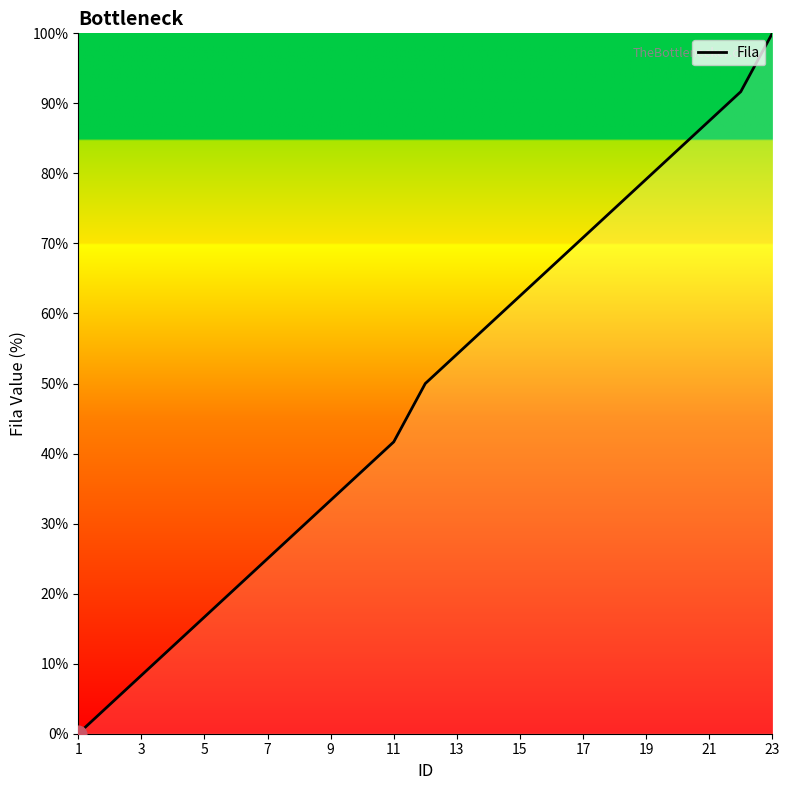

What is the maximum value shown in the chart?

100.0